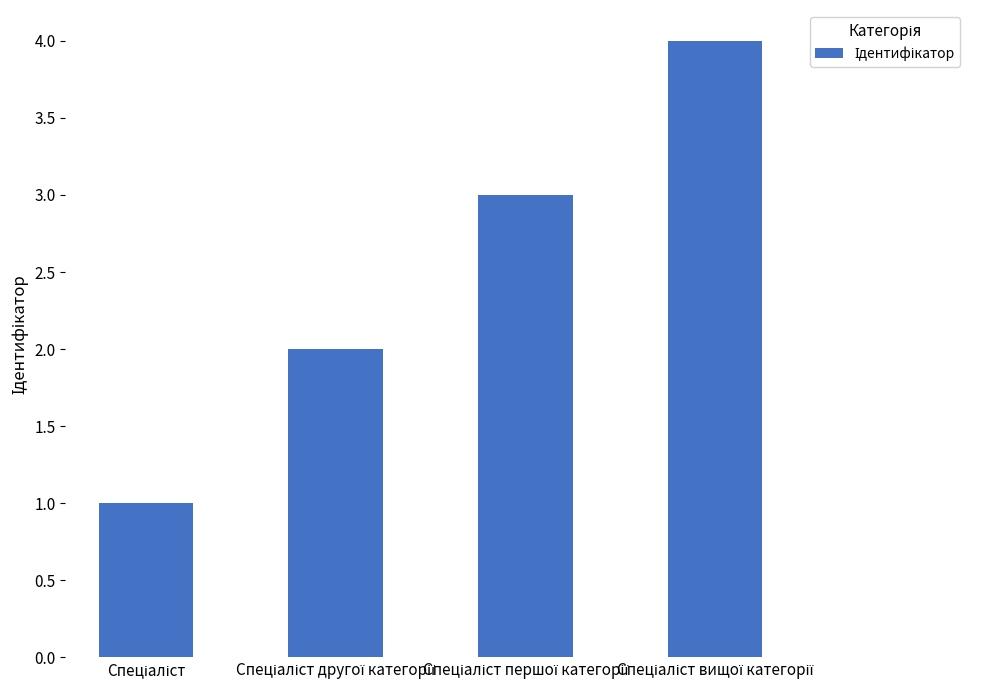

What is the difference between the maximum and minimum values?

3